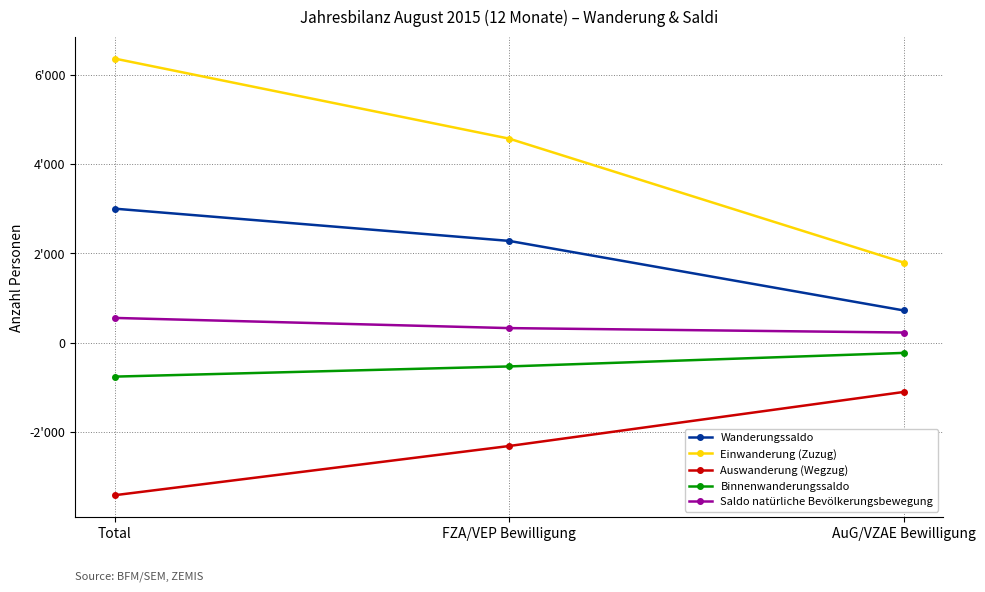

What are all the series names shown in the legend?

Wanderungssaldo, Einwanderung (Zuzug), Auswanderung (Wegzug), Binnenwanderungssaldo, Saldo natürliche Bevölkerungsbewegung